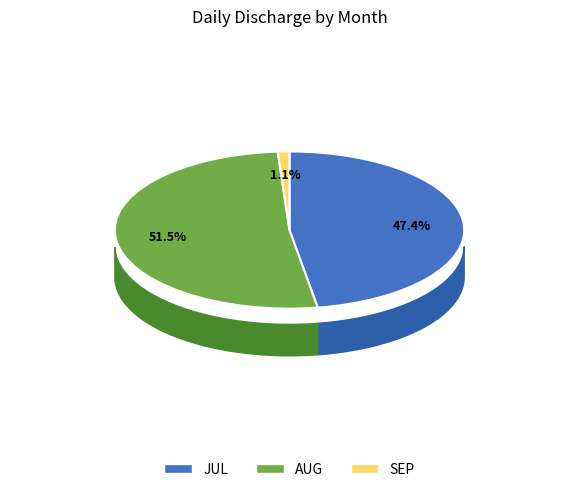

Does 26 represent more than half of the total?

No